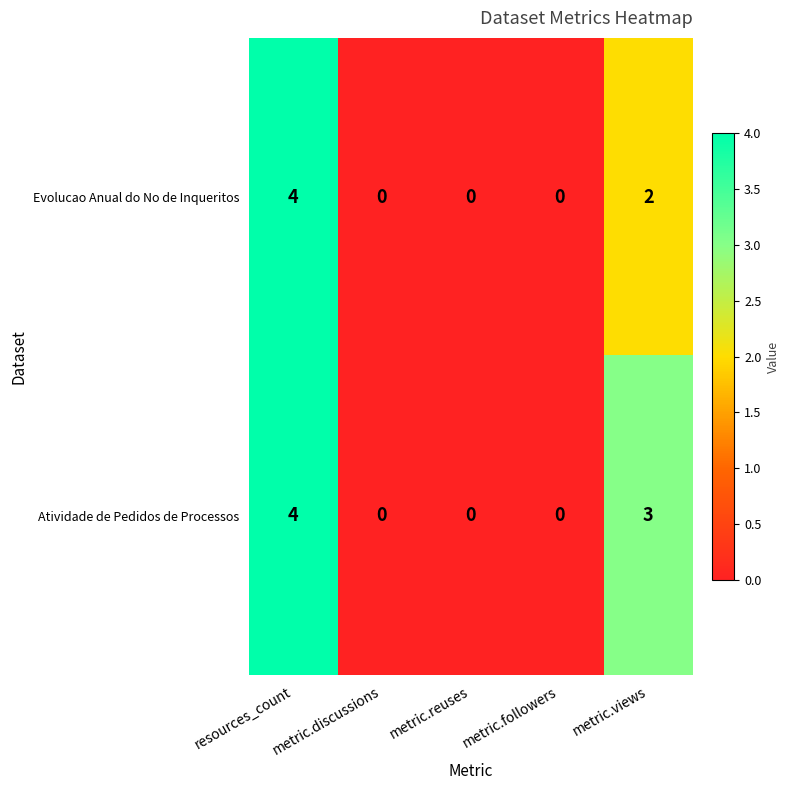

Which series changed the most between metric.reuses and metric.views?

Atividade de Pedidos de Processos